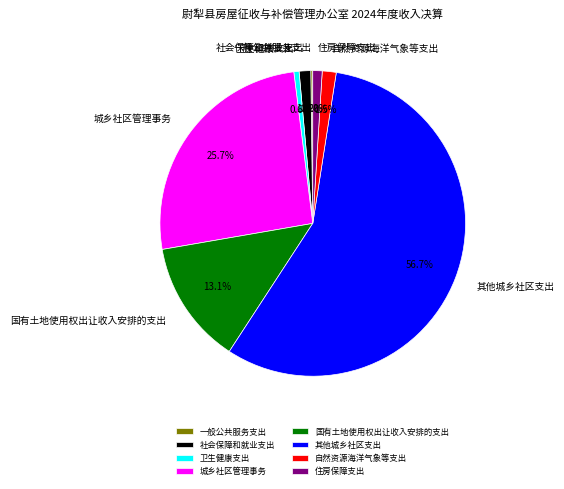

True or false: 其他城乡社区支出 accounts for 64% of the total.

False